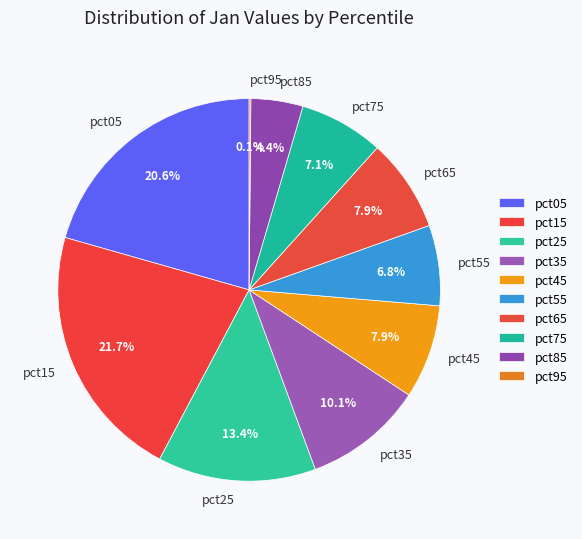

Does any single category account for the majority?

No